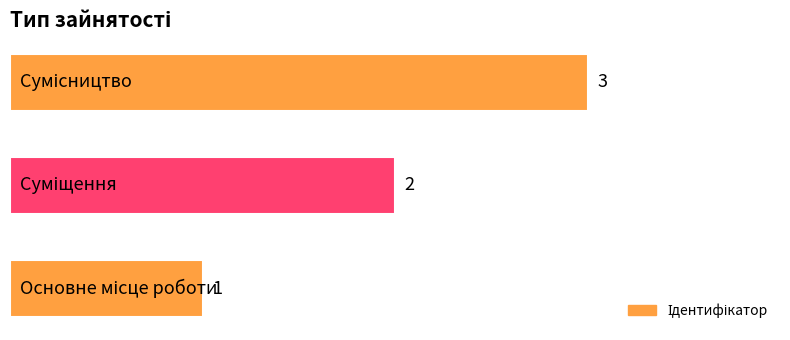

What is the sum of all values?

6